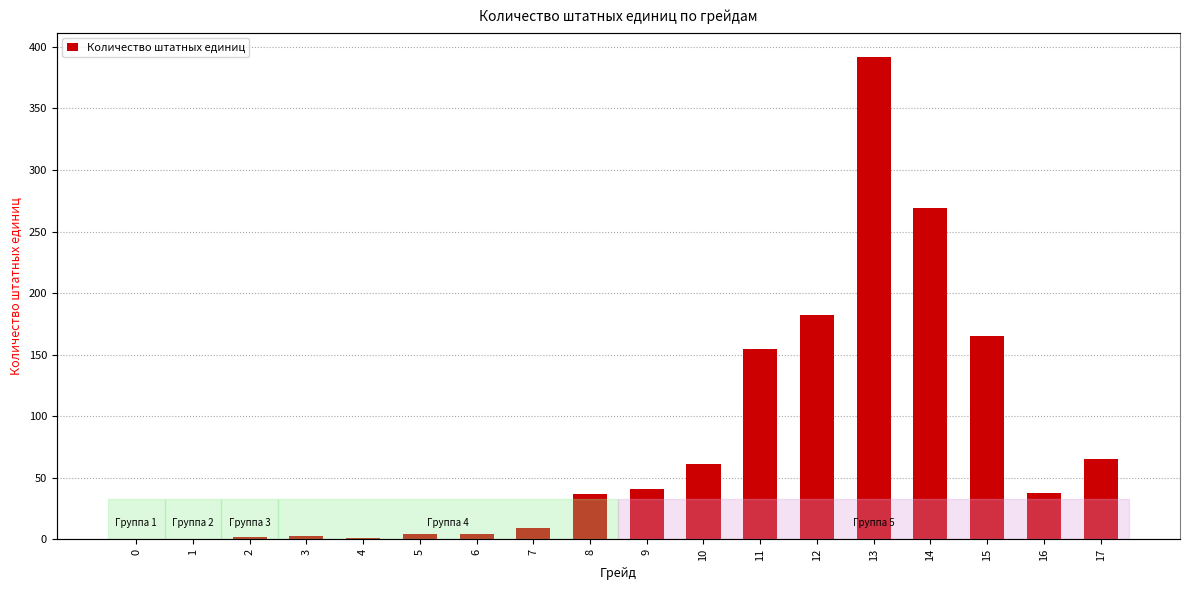

What is the sum of all values?

1428.0